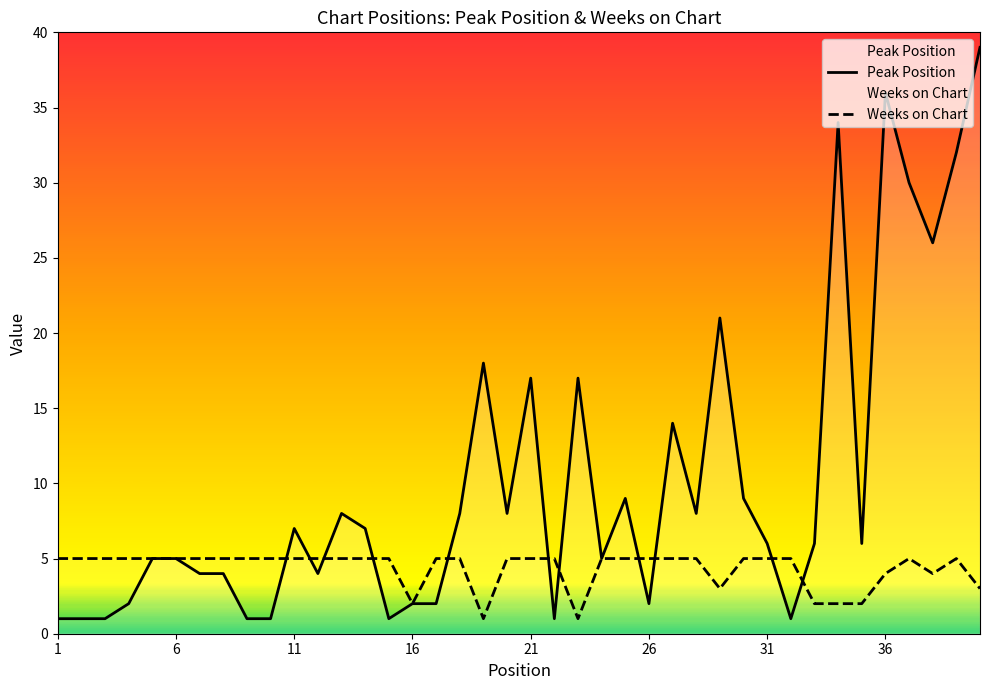

What is the sum of all Weeks on Chart values?

174